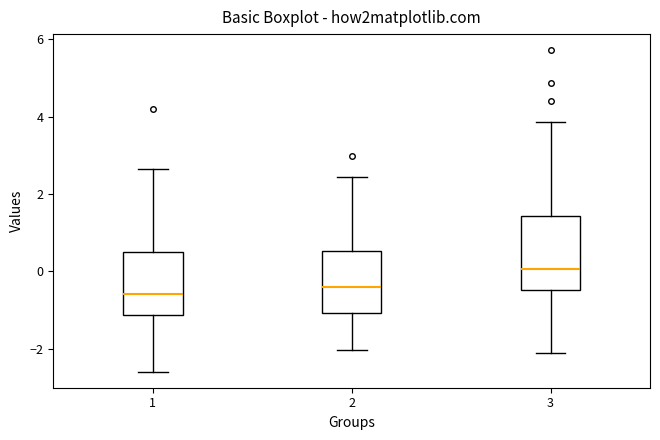

Where does the lower whisker of the box at x = 3 end on the y-axis? The values are not printed on the chart, so give them approximately, as read against the axis.

-2.2